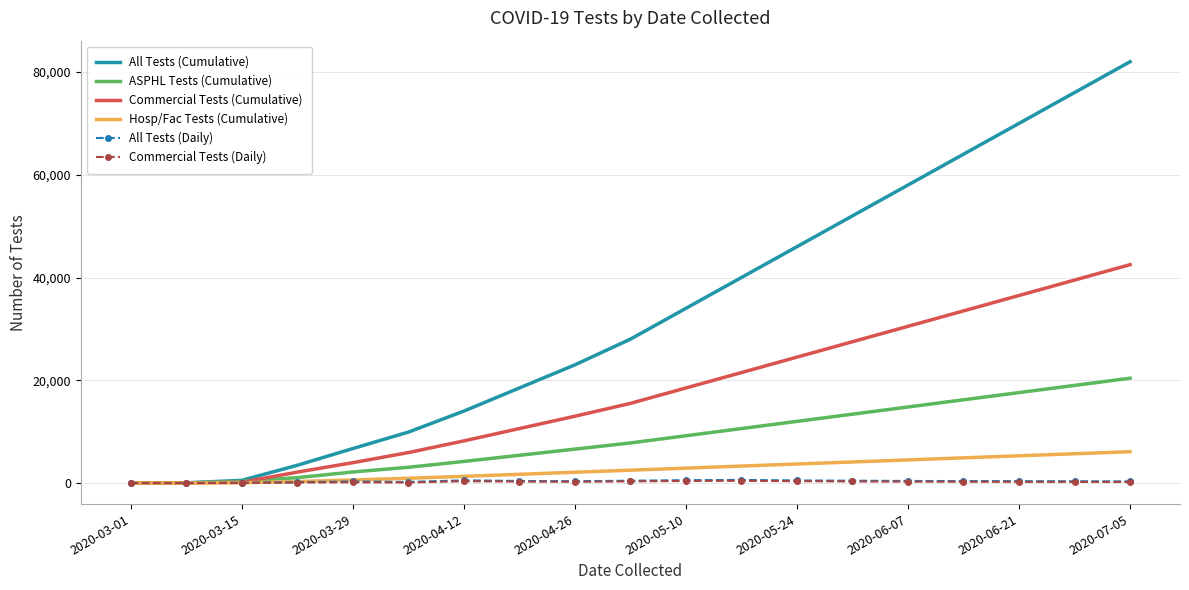

What is the maximum value shown in the chart?

82000